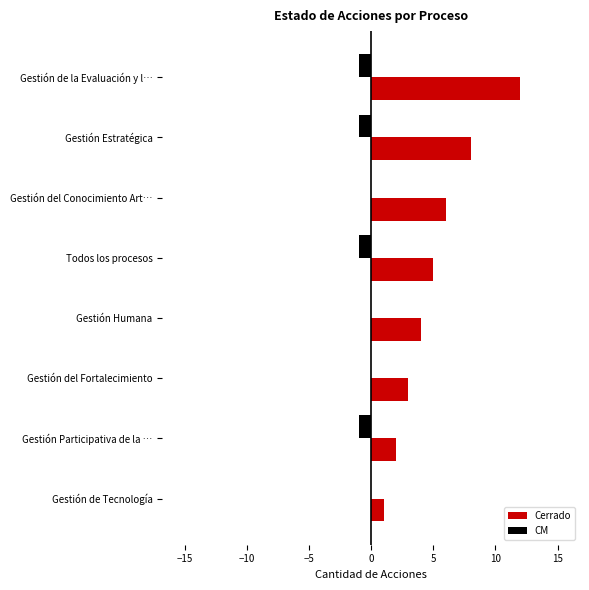

What is the sum of all Cerrado values?

41